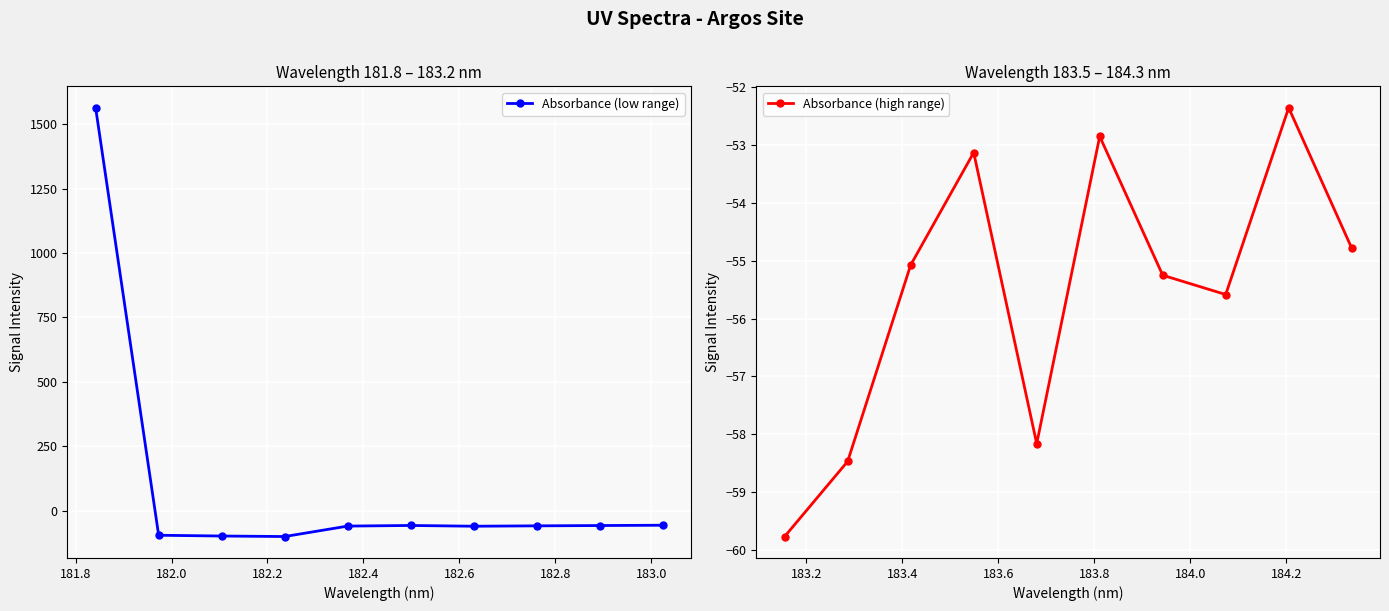

How many lines are shown in the chart?

2